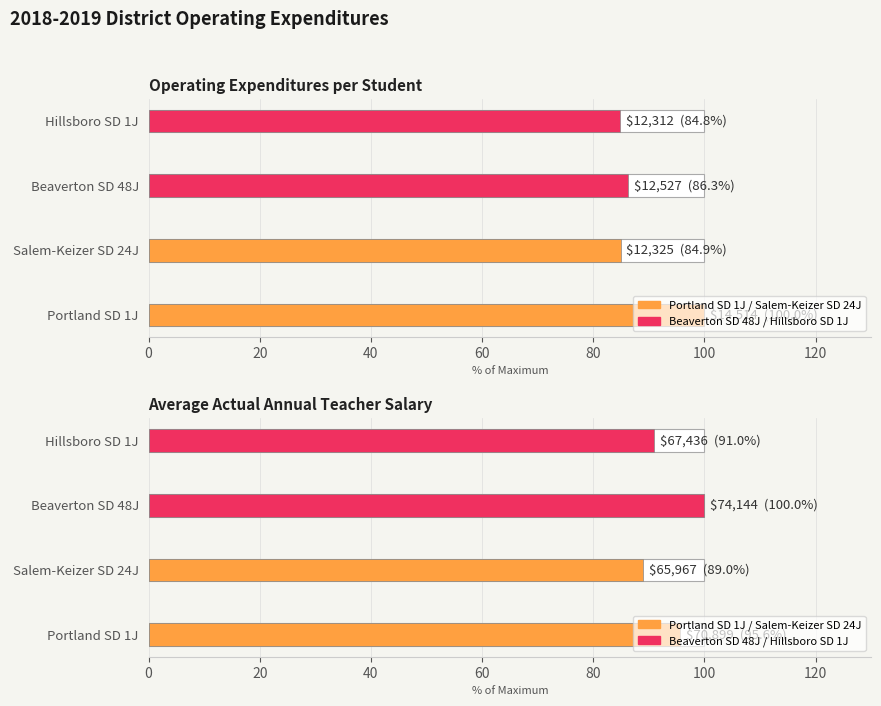

Between 0 and 20, which series saw the biggest shift?

Beaverton SD 48J / Hillsboro SD 1J